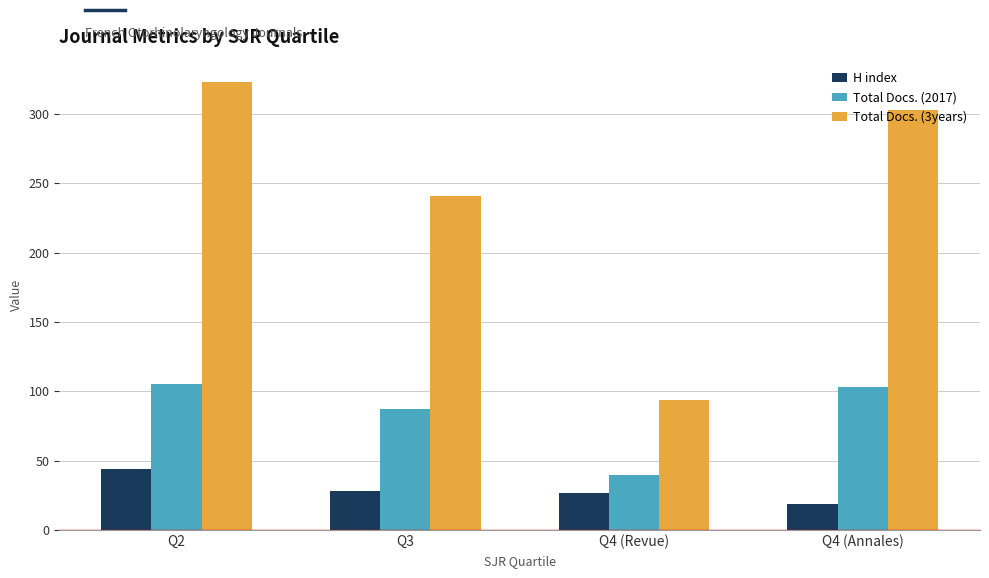

List the series in order of their peak value, lowest first.

H index, Total Docs. (2017), Total Docs. (3years)